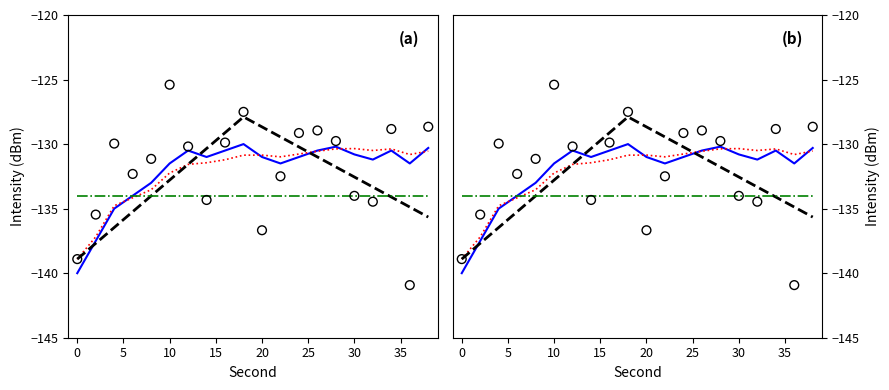

Is the value of baseline at 11 greater than the value of trend at 25?

No